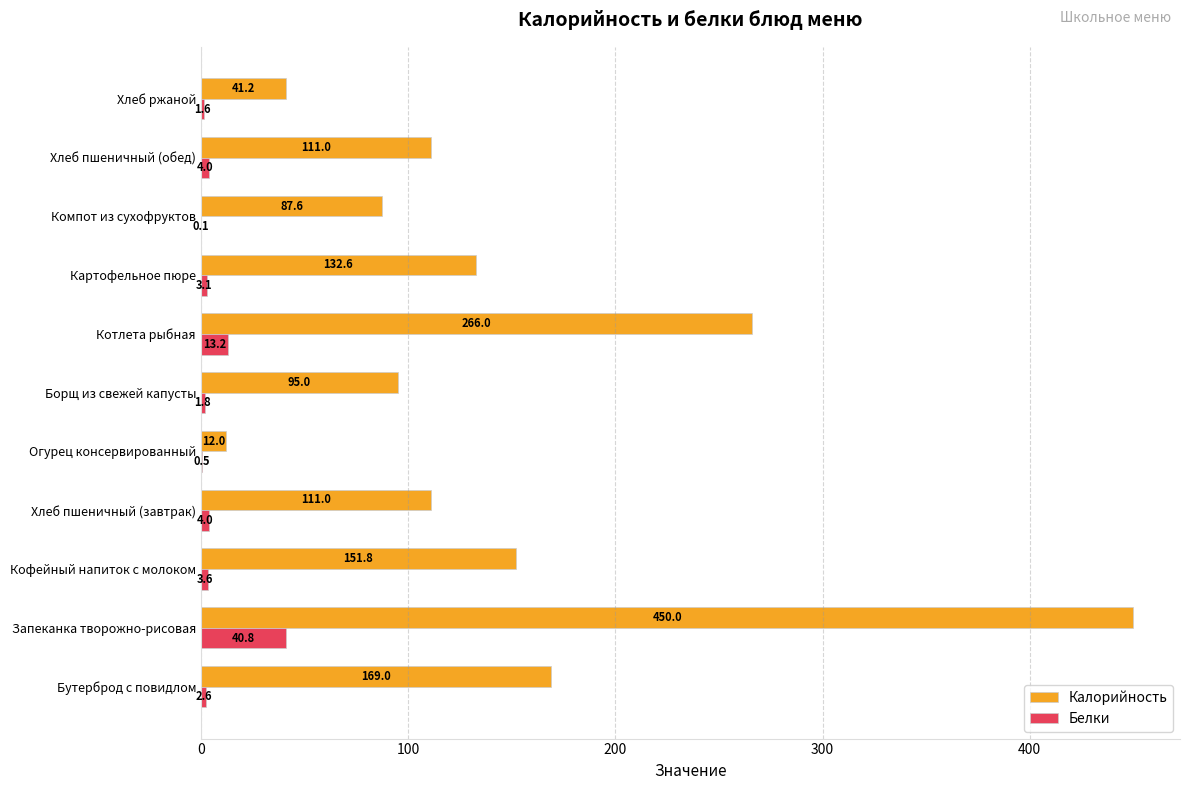

How many categories are shown in the chart?

11